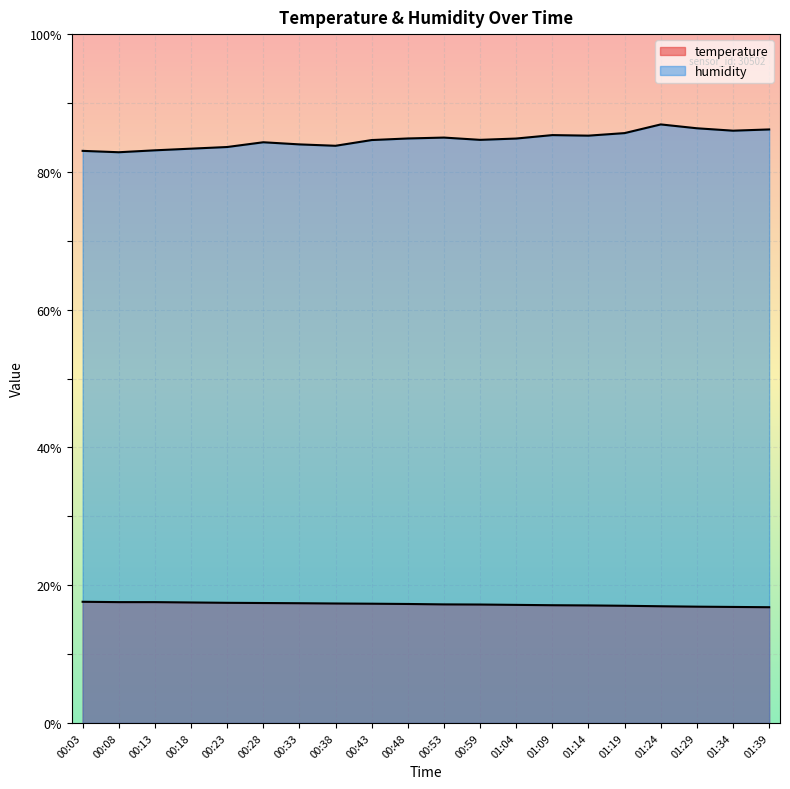

True or false: temperature has a value of 17.4 at 00:28.

True